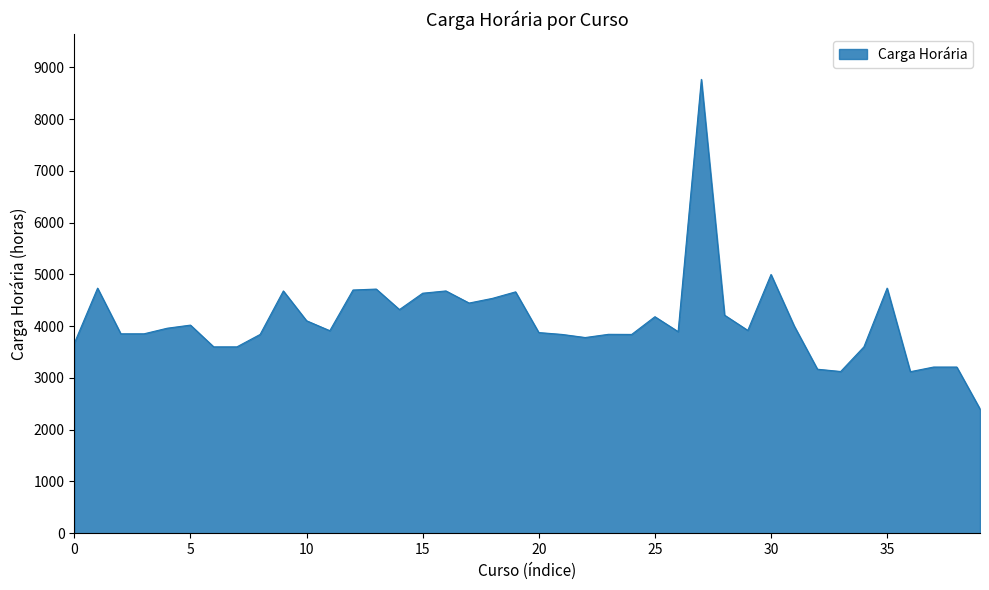

What is the difference between the maximum and minimum values?

6366